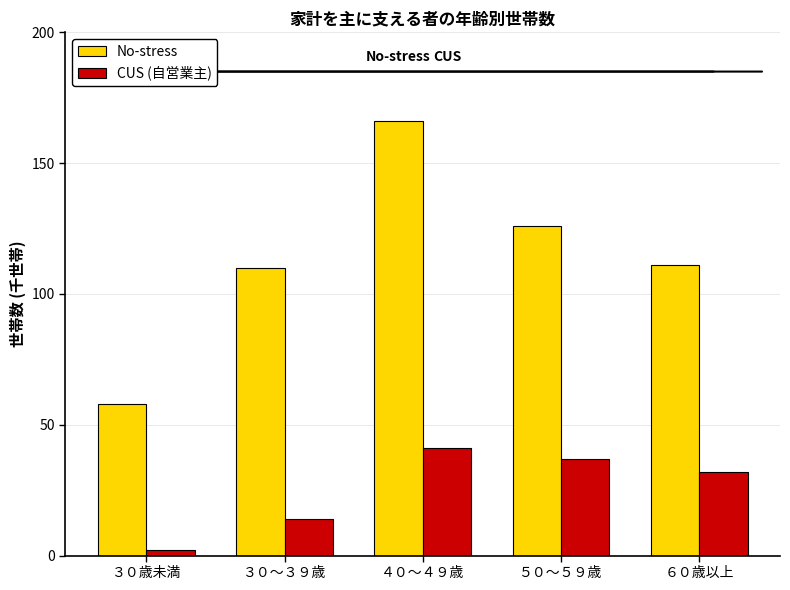

Does the chart contain stacked bars?

No